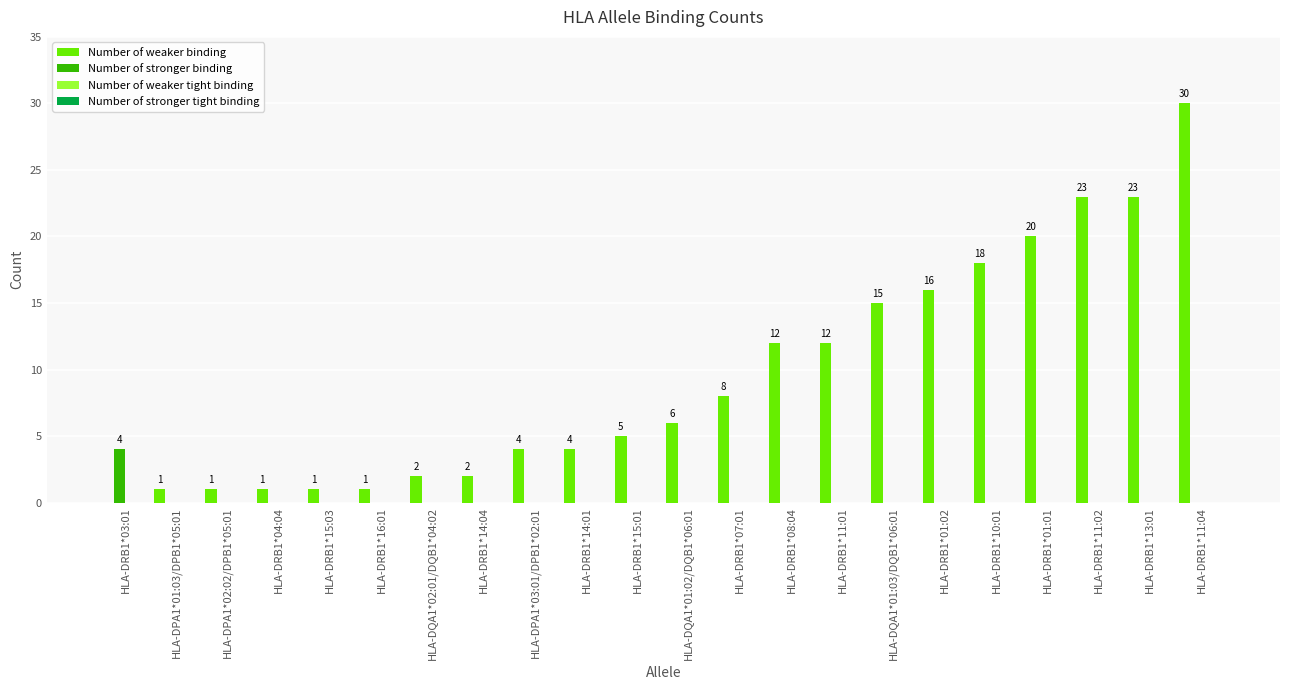

At which category does the chart reach its peak across all series?

HLA-DRB1*11:04